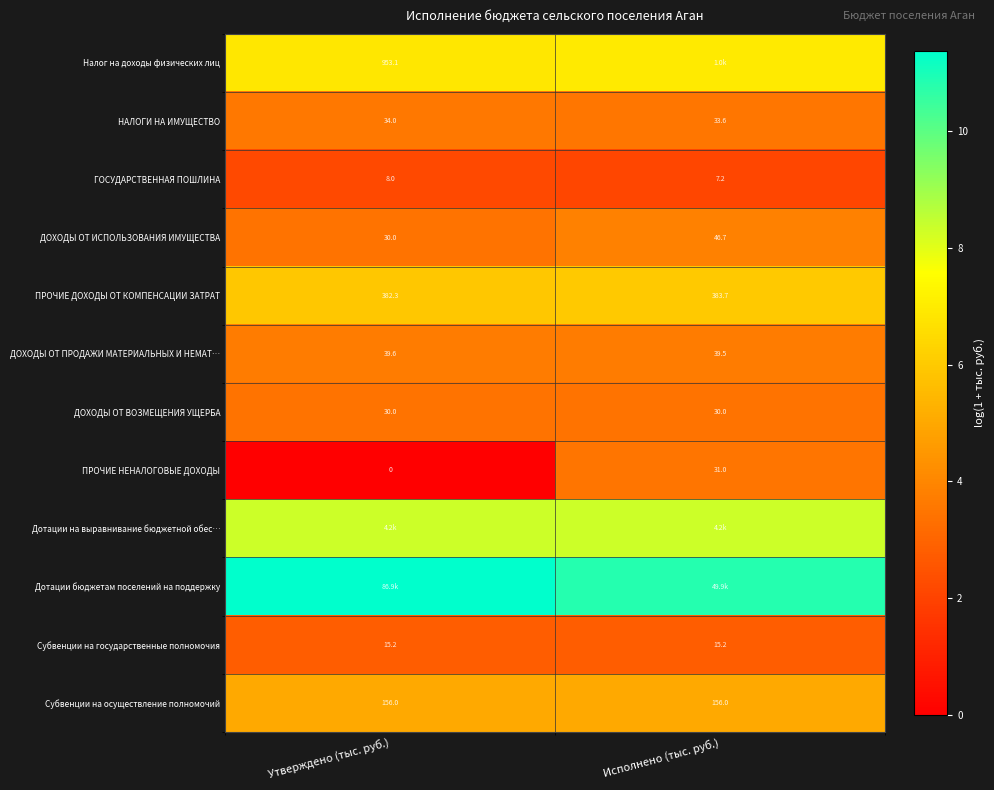

Is it true that ГОСУДАРСТВЕННАЯ ПОШЛИНА equals 1.2 at Исполнено (тыс. руб.)?

False